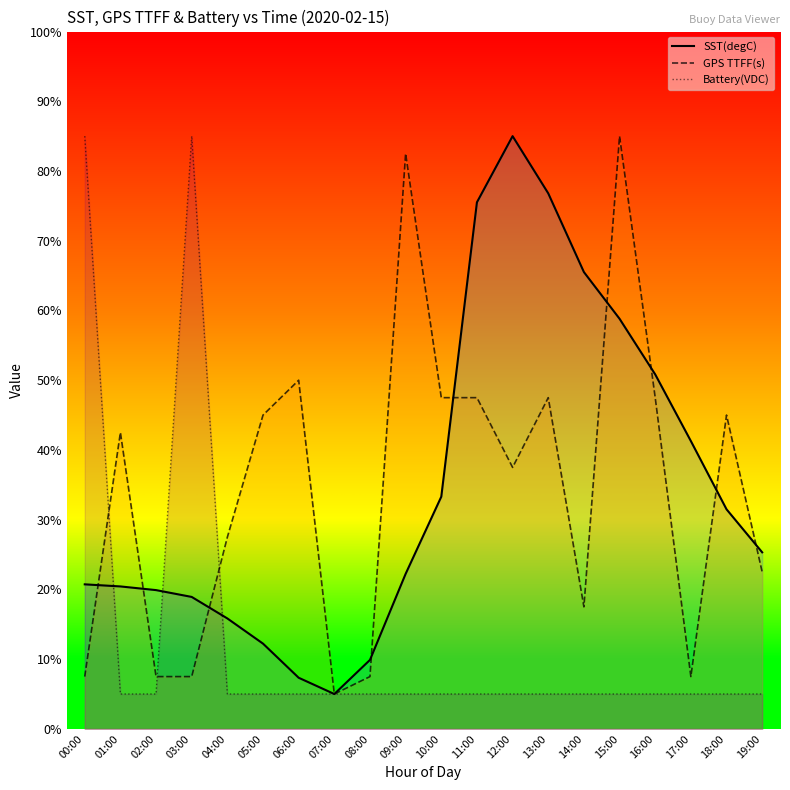

What is the label of the 14th point from the left?

13:00